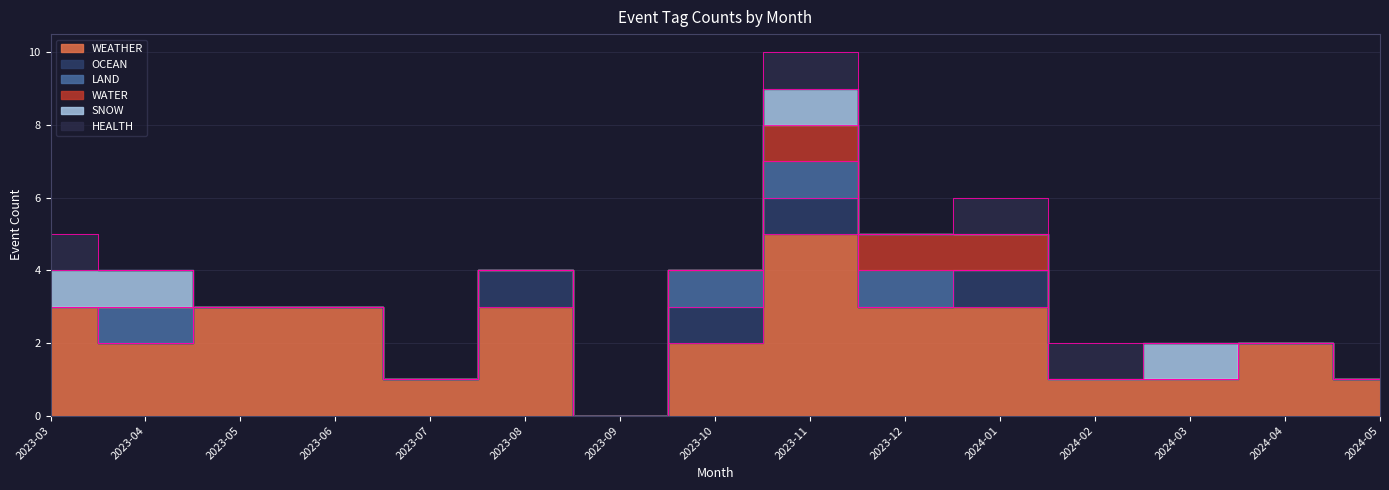

Rank the series by their maximum value, from highest to lowest.

WEATHER, OCEAN, LAND, WATER, SNOW, HEALTH